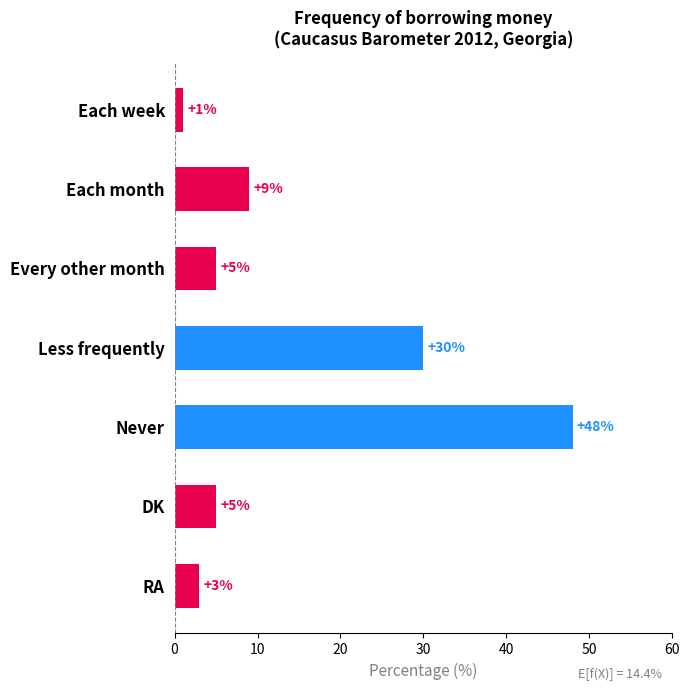

What is the average value?

14